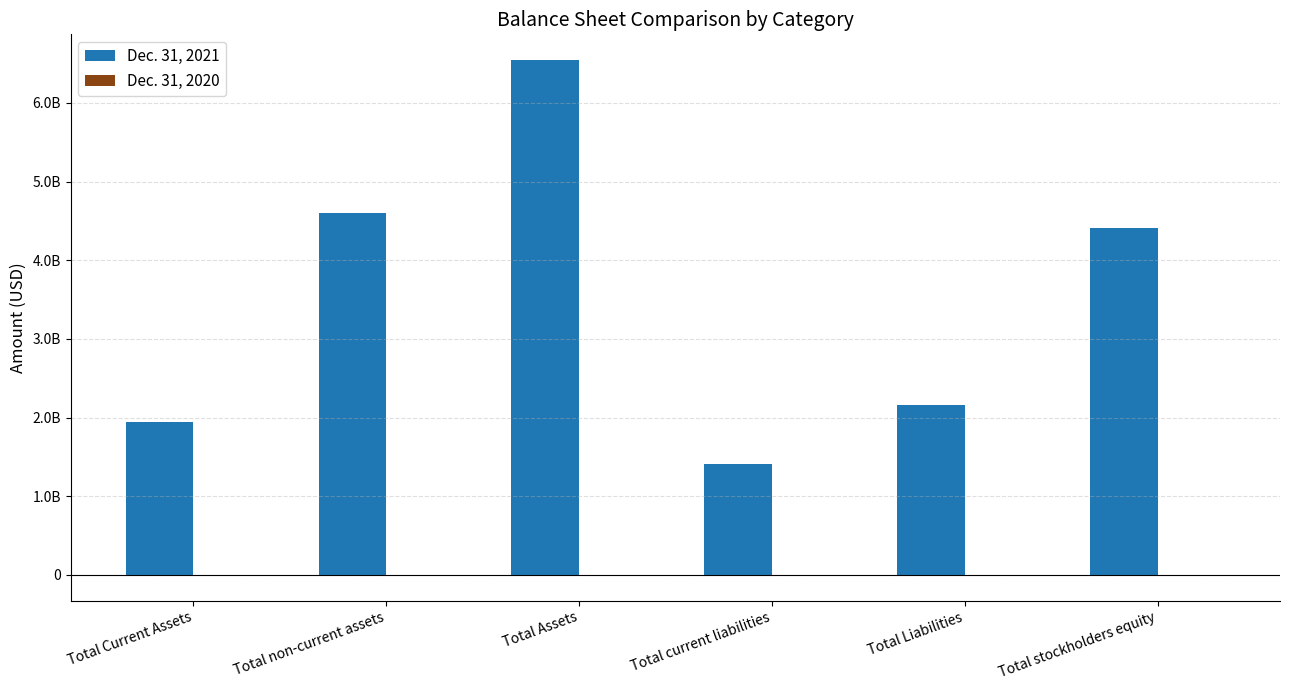

Which series has the largest range (max minus min)?

Dec. 31, 2021